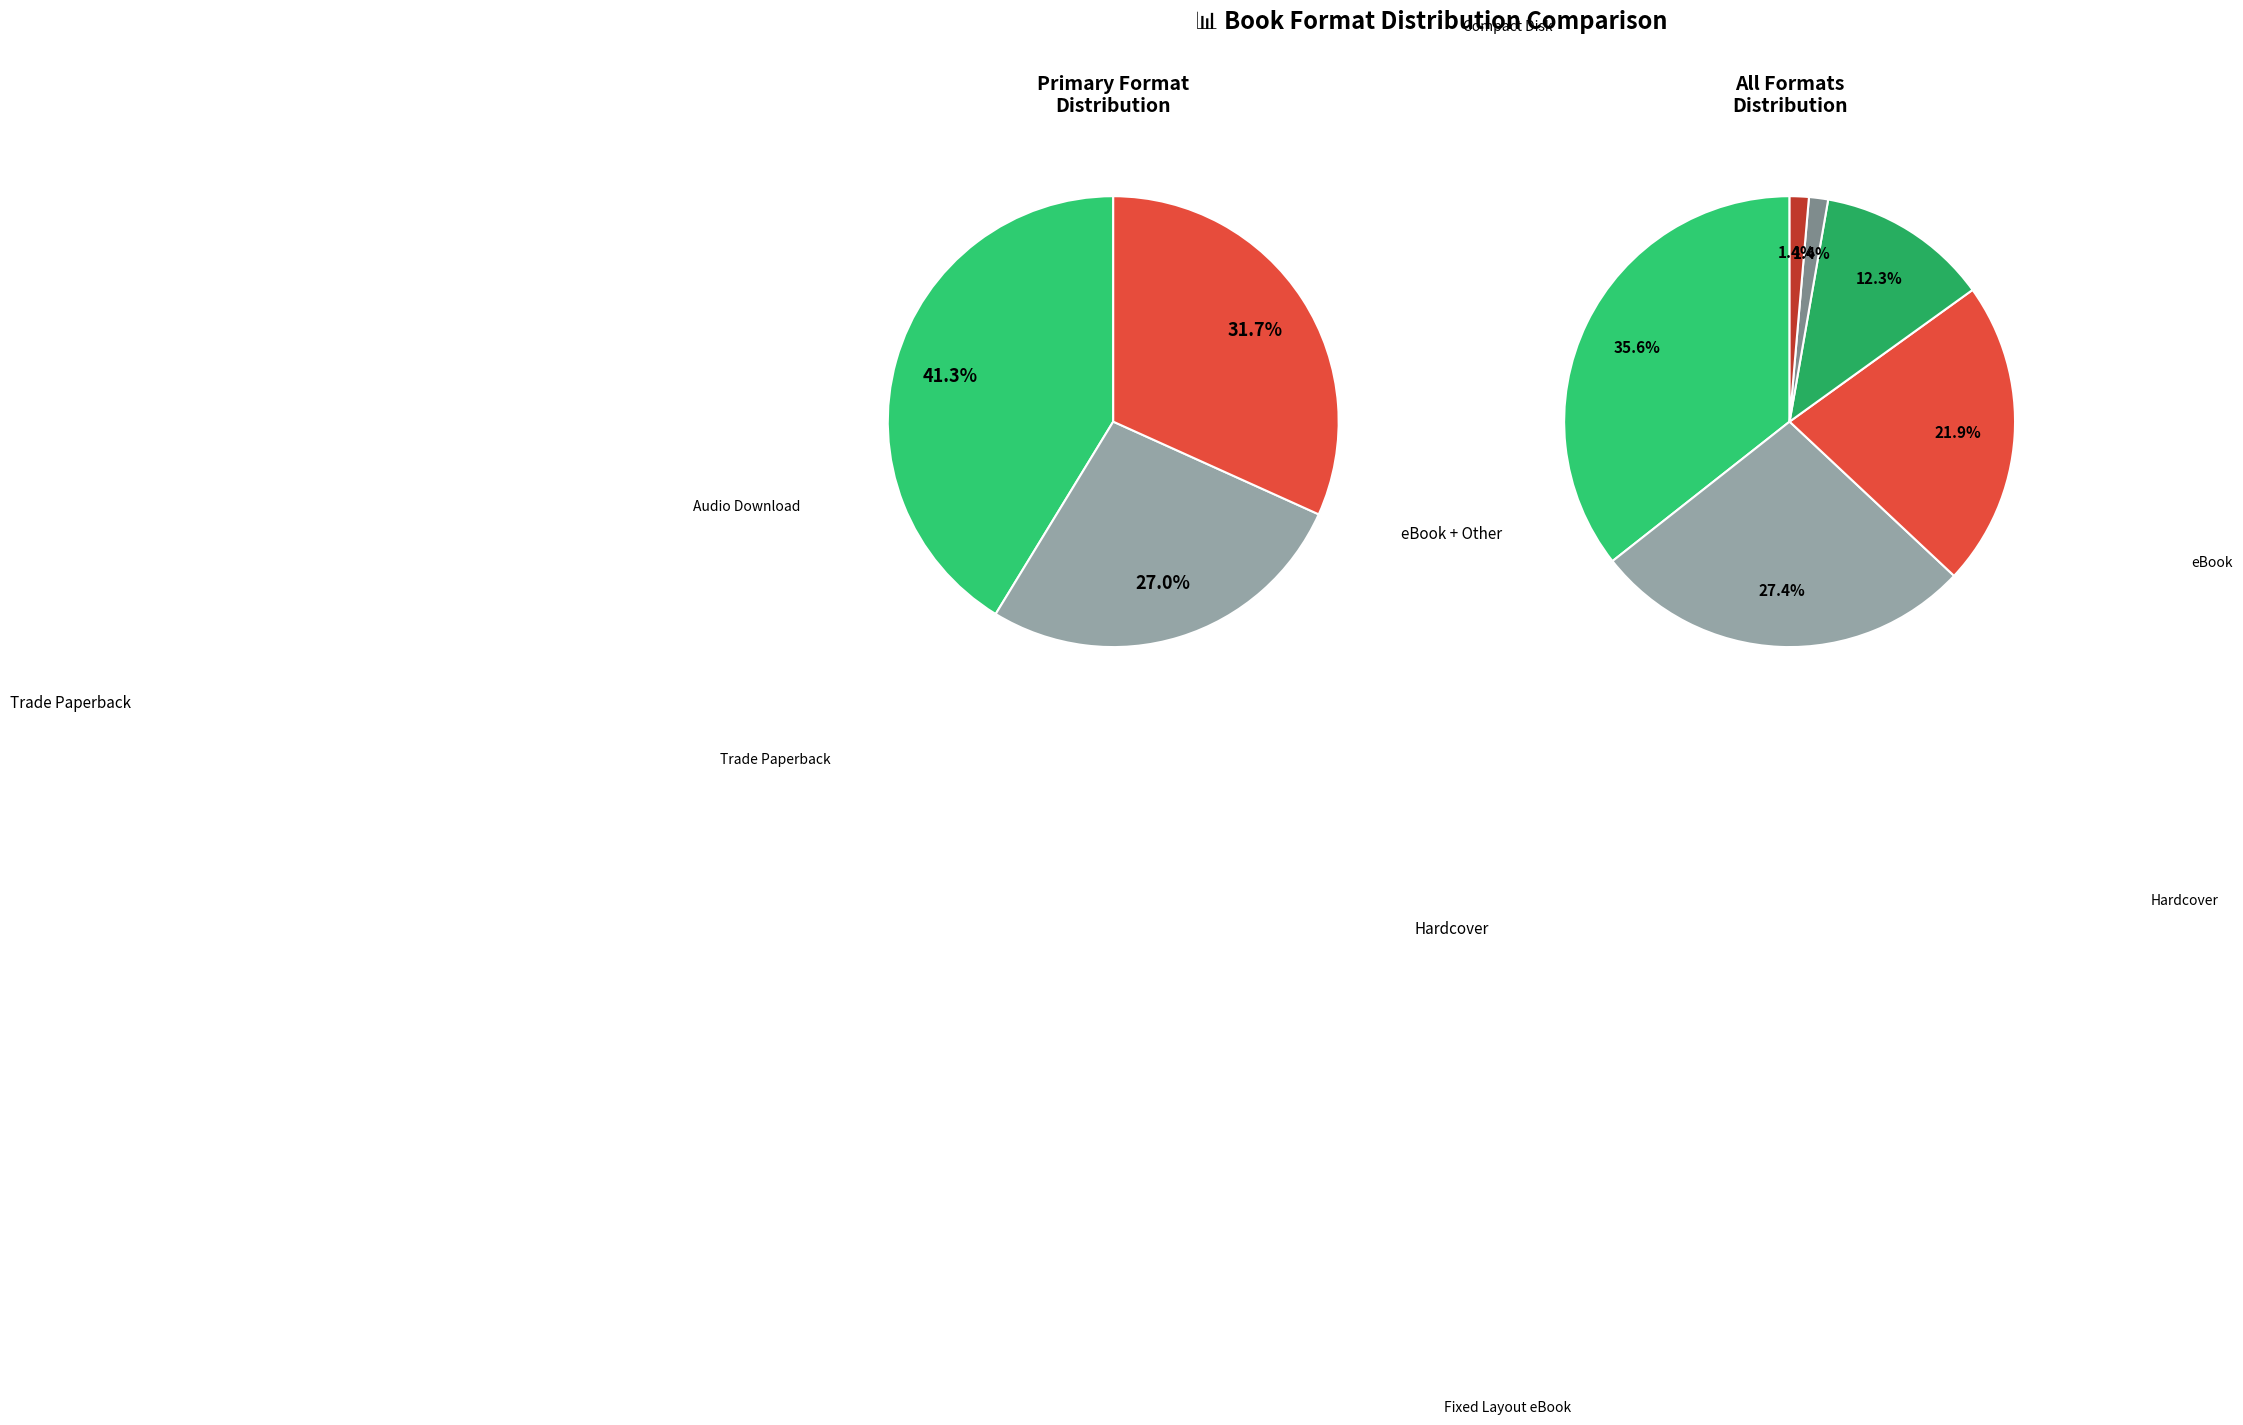

Count the number of slices in the pie.

6